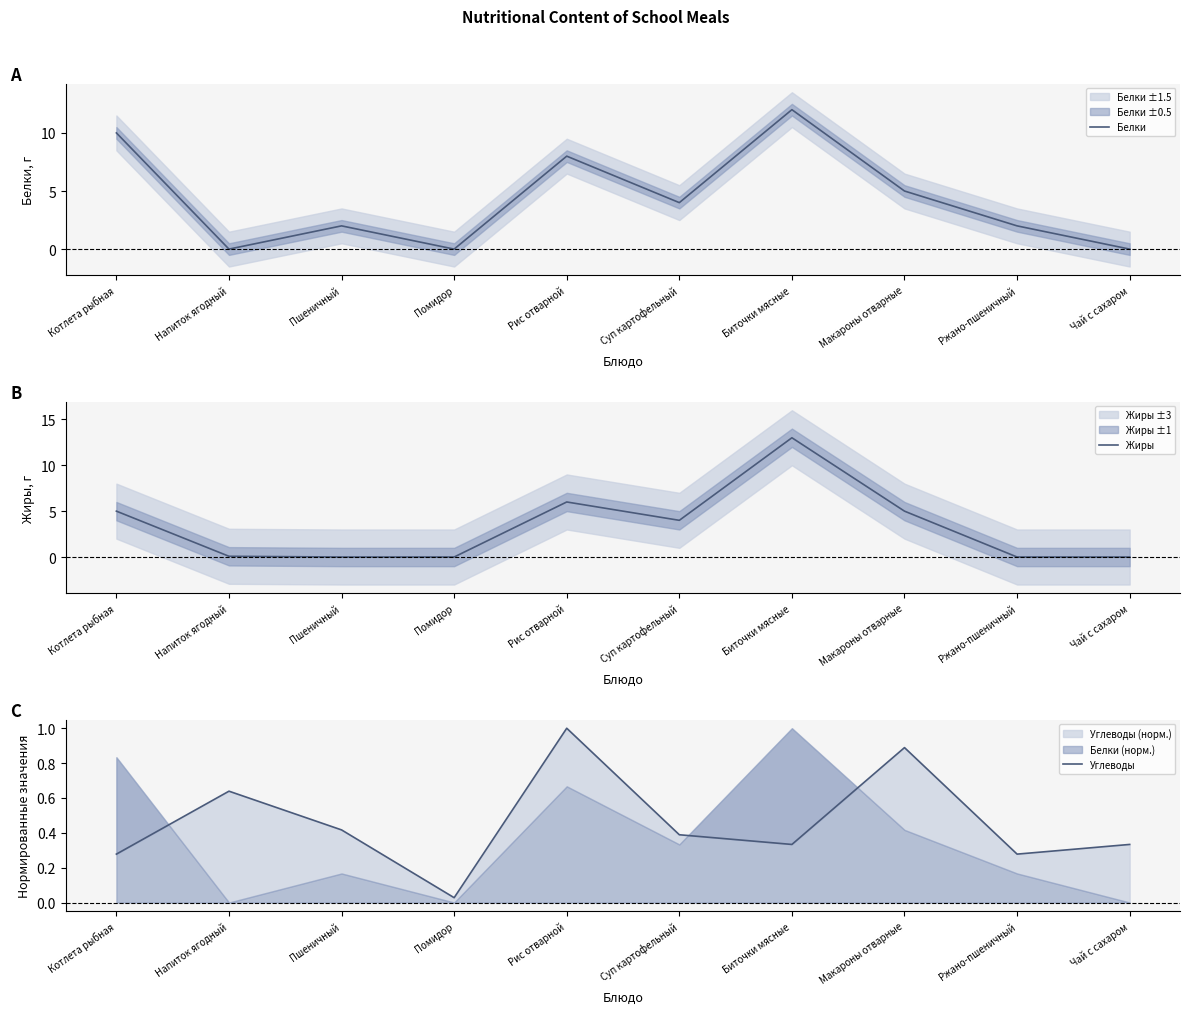

At which label is Углеводы closest to 0?

Помидор